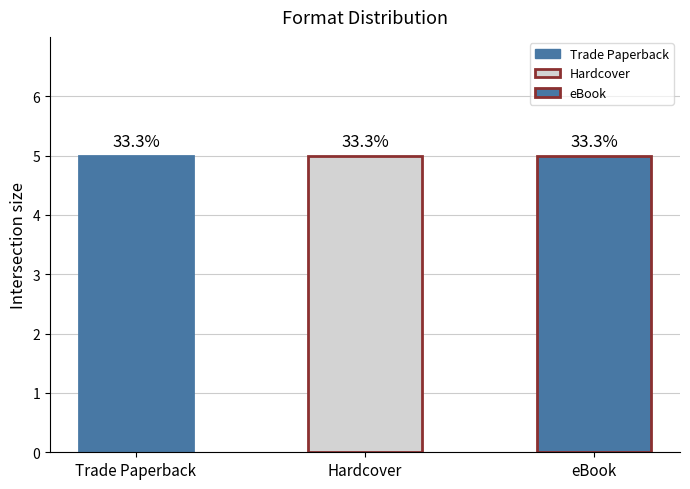

What are all the series names shown in the legend?

Trade Paperback, Hardcover, eBook